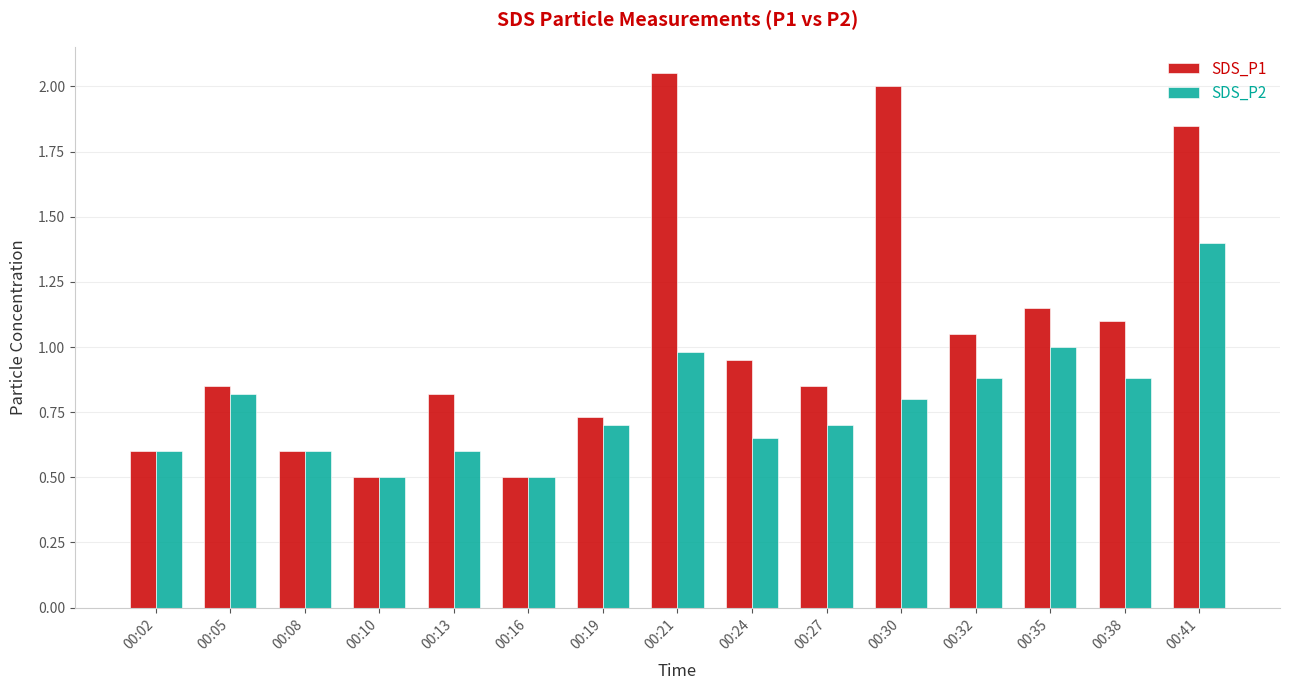

Count the number of categories in the chart.

15